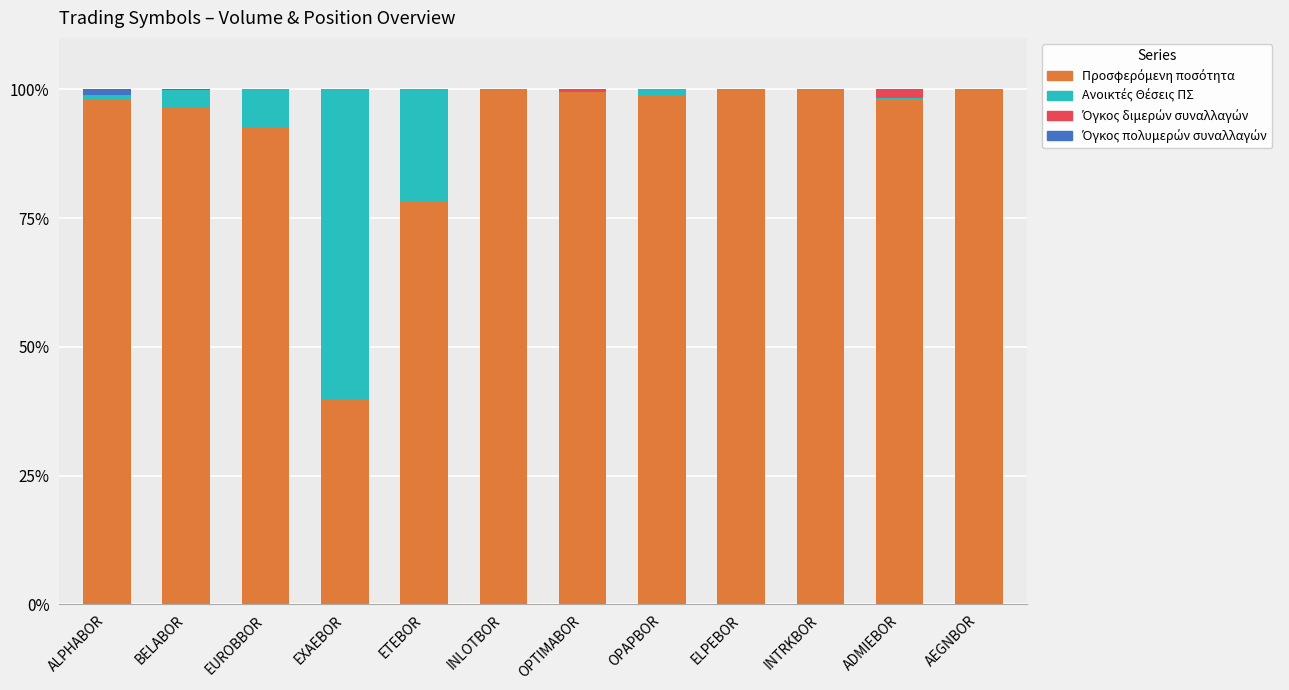

How many series are shown in this chart?

4